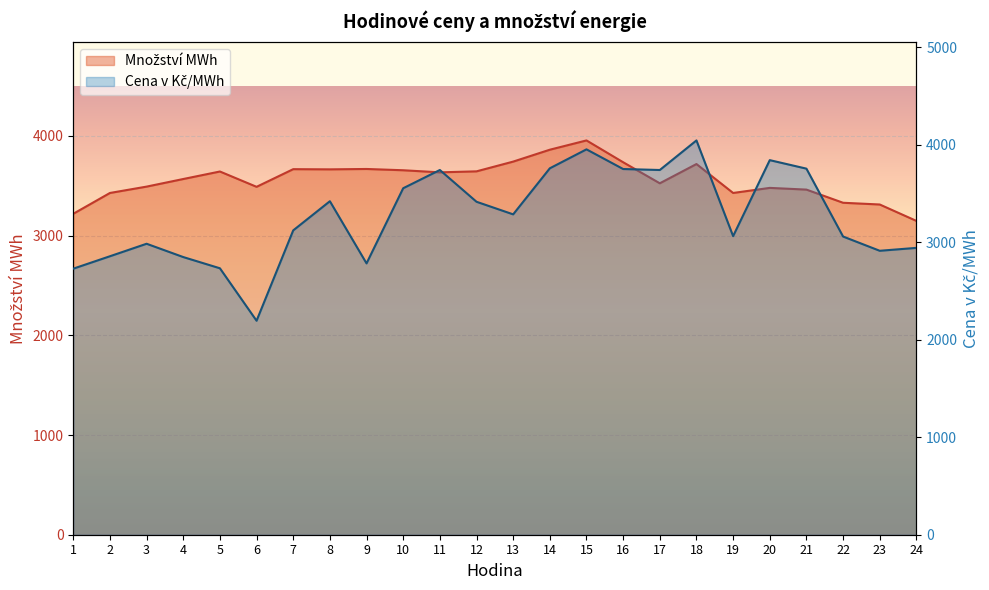

Where is Množství MWh nearest to the value 3551?

4